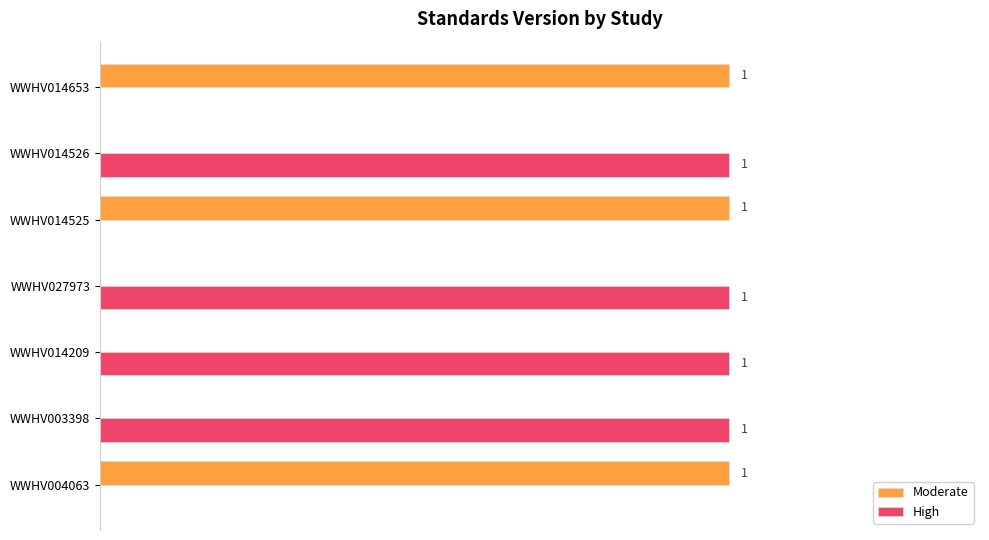

Which series has the largest total across all categories?

High